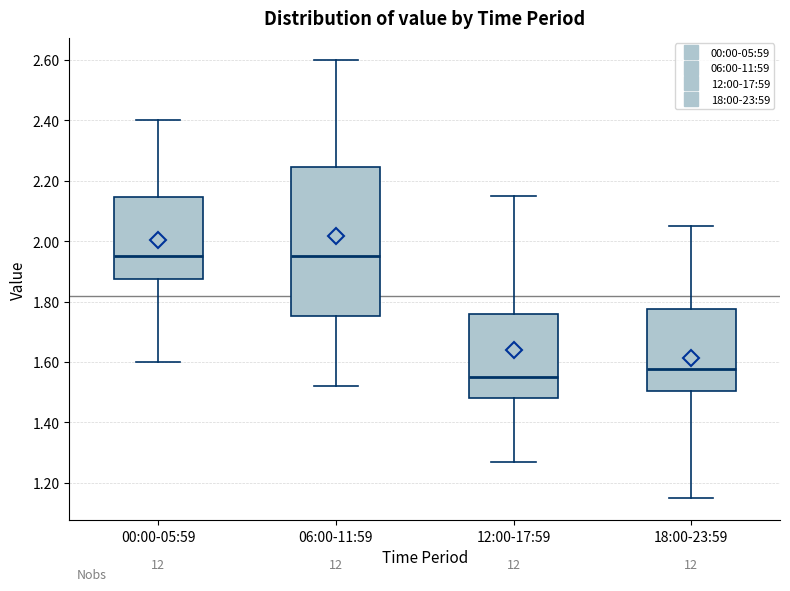

Reading left to right, read every box against the y-axis: the position of its median line, the range the box covers, and the ends of its whiskers. The values are not printed on the chart, so give them approximately, as read against the axis.

00:00-05:59: median 1.96, box 1.88 to 2.14, whiskers 1.60 to 2.40
06:00-11:59: median 1.96, box 1.76 to 2.24, whiskers 1.52 to 2.60
12:00-17:59: median 1.56, box 1.48 to 1.76, whiskers 1.28 to 2.16
18:00-23:59: median 1.58, box 1.50 to 1.78, whiskers 1.16 to 2.06